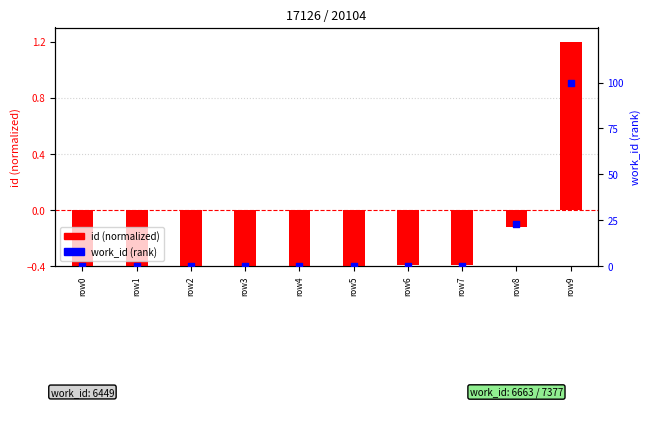

At how many categories does at least one series exceed 53?

1